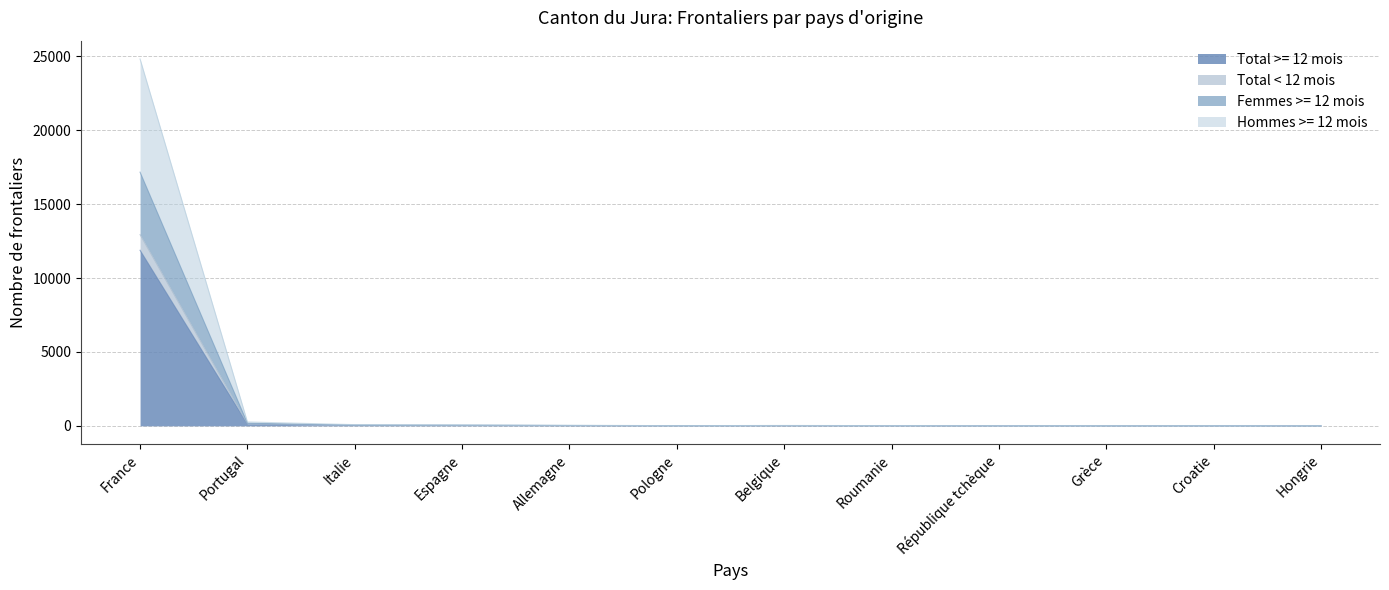

The Total >= 12 mois series shows 3 at Grèce. True or false?

False